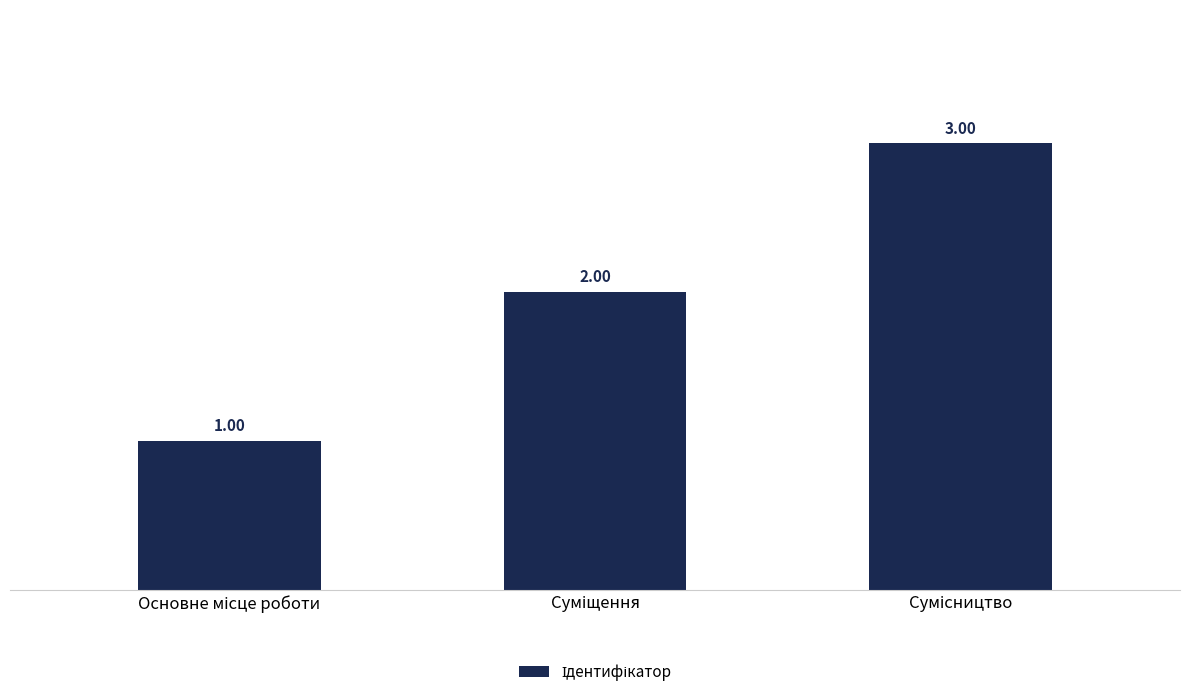

Reading left to right, list all the values displayed in this chart.

1	2	3